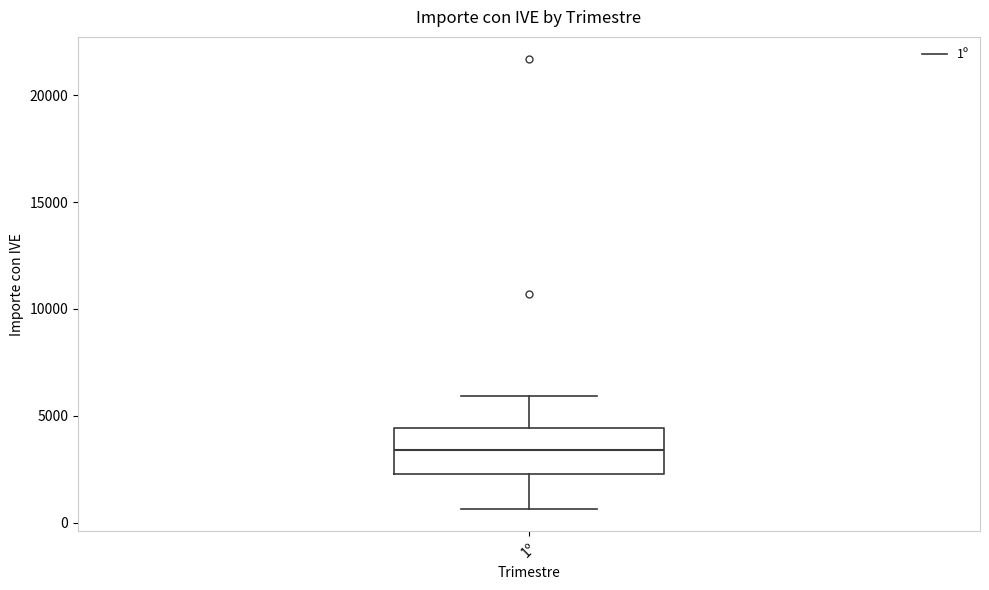

Read this box plot against the y-axis: the position of the median line, the range covered by the box, and the ends of both whiskers. The values are not printed on the chart, so give them approximately, as read against the axis.

median 3500, box 2500 to 4500, whiskers 500 to 6000